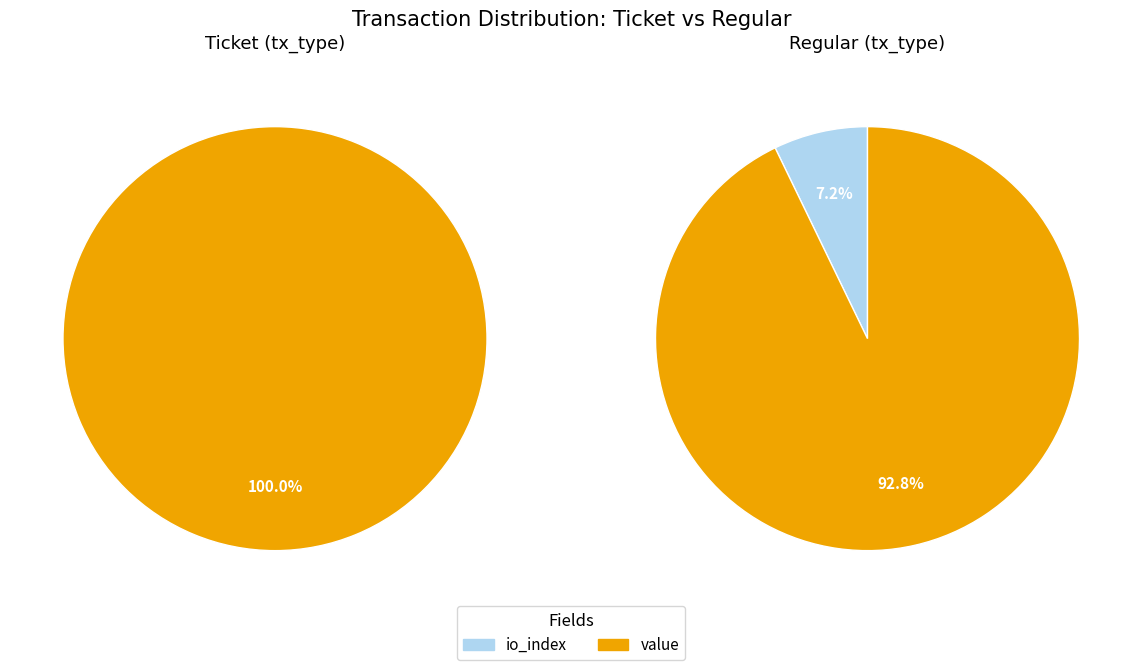

Combined, what portion of the pie is io_index and value?

100.0%